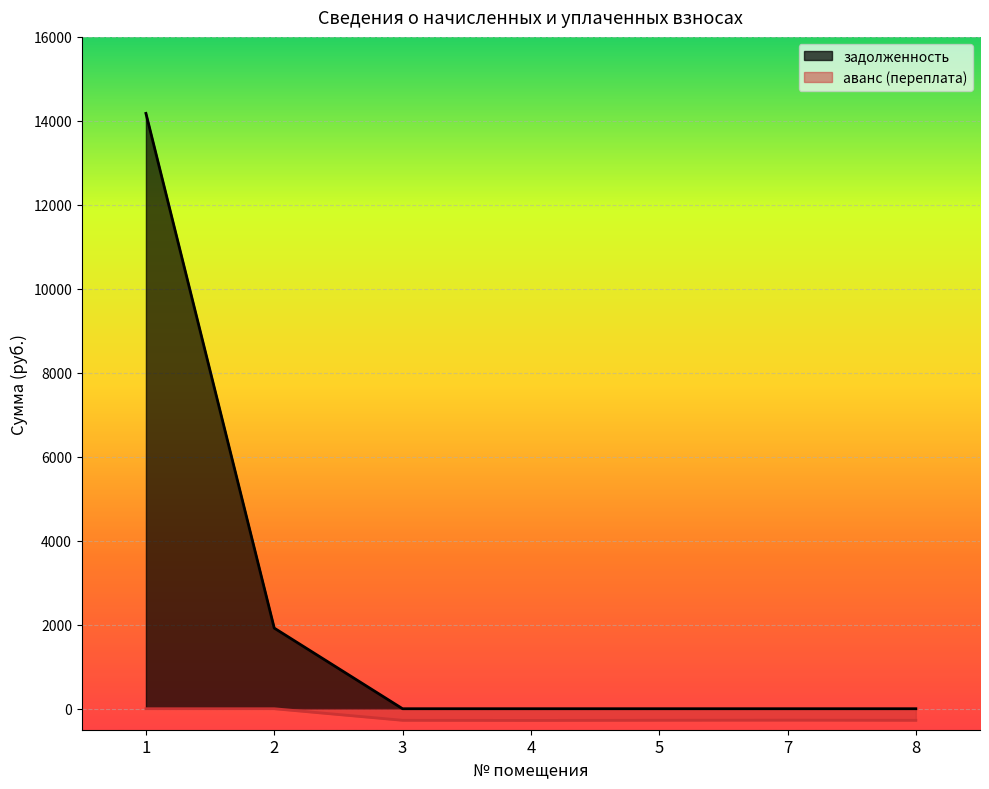

True or false: аванс (переплата) and задолженность intersect in this chart.

False